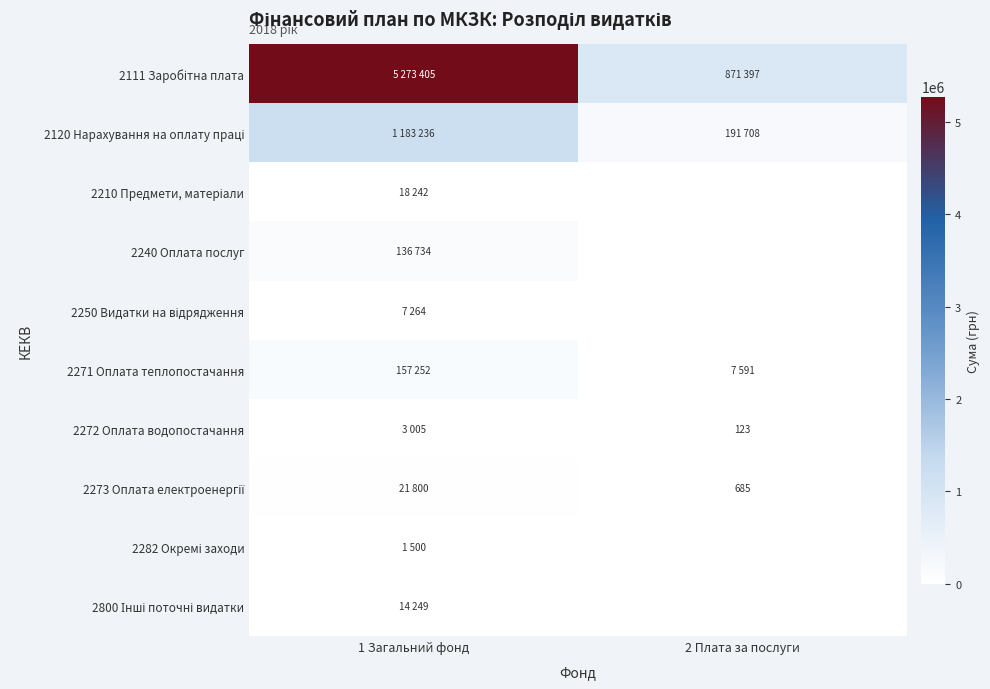

Where is 2210 Предмети, матеріали nearest to the value 9121?

1 Загальний фонд